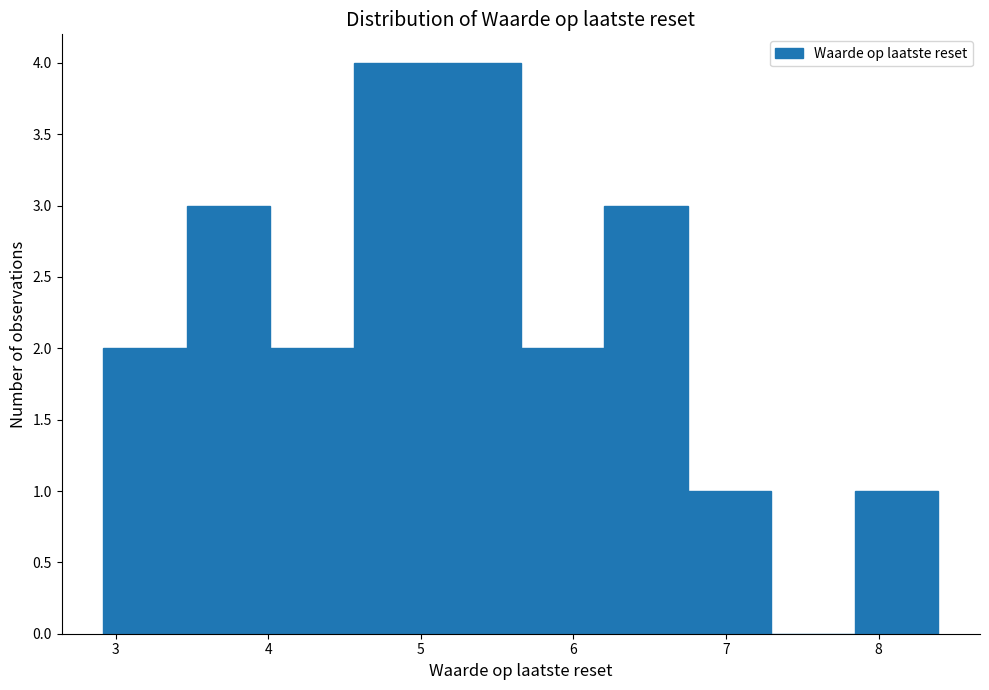

Reading left to right, transcribe this chart: for each bar, give the range it covers on the x-axis and its height. Neither the bar edges nor the heights are printed on the chart, so give them approximately, as read against the axes.

2.9 to 3.5: 2
3.5 to 4.0: 3
4.0 to 4.6: 2
4.6 to 5.1: 4
5.1 to 5.7: 4
5.7 to 6.2: 2
6.2 to 6.7: 3
6.7 to 7.3: 1
7.3 to 7.8: 0
7.8 to 8.4: 1